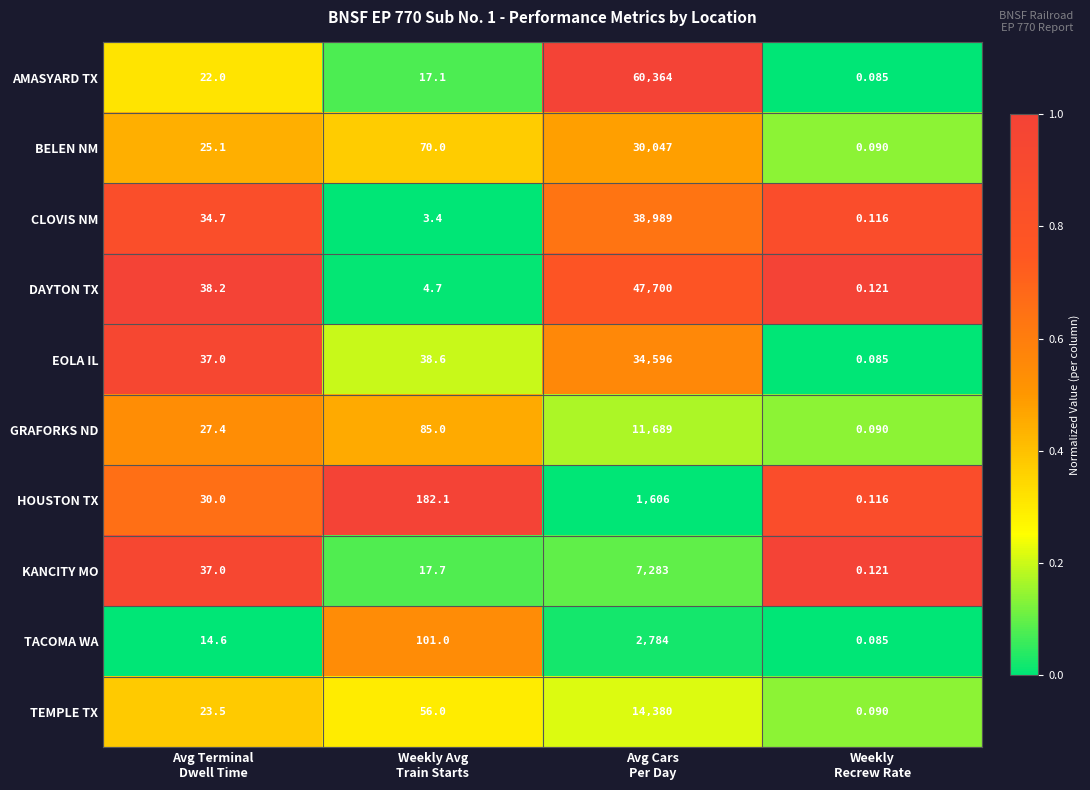

Which series has the largest total across all categories?

AMASYARD TX